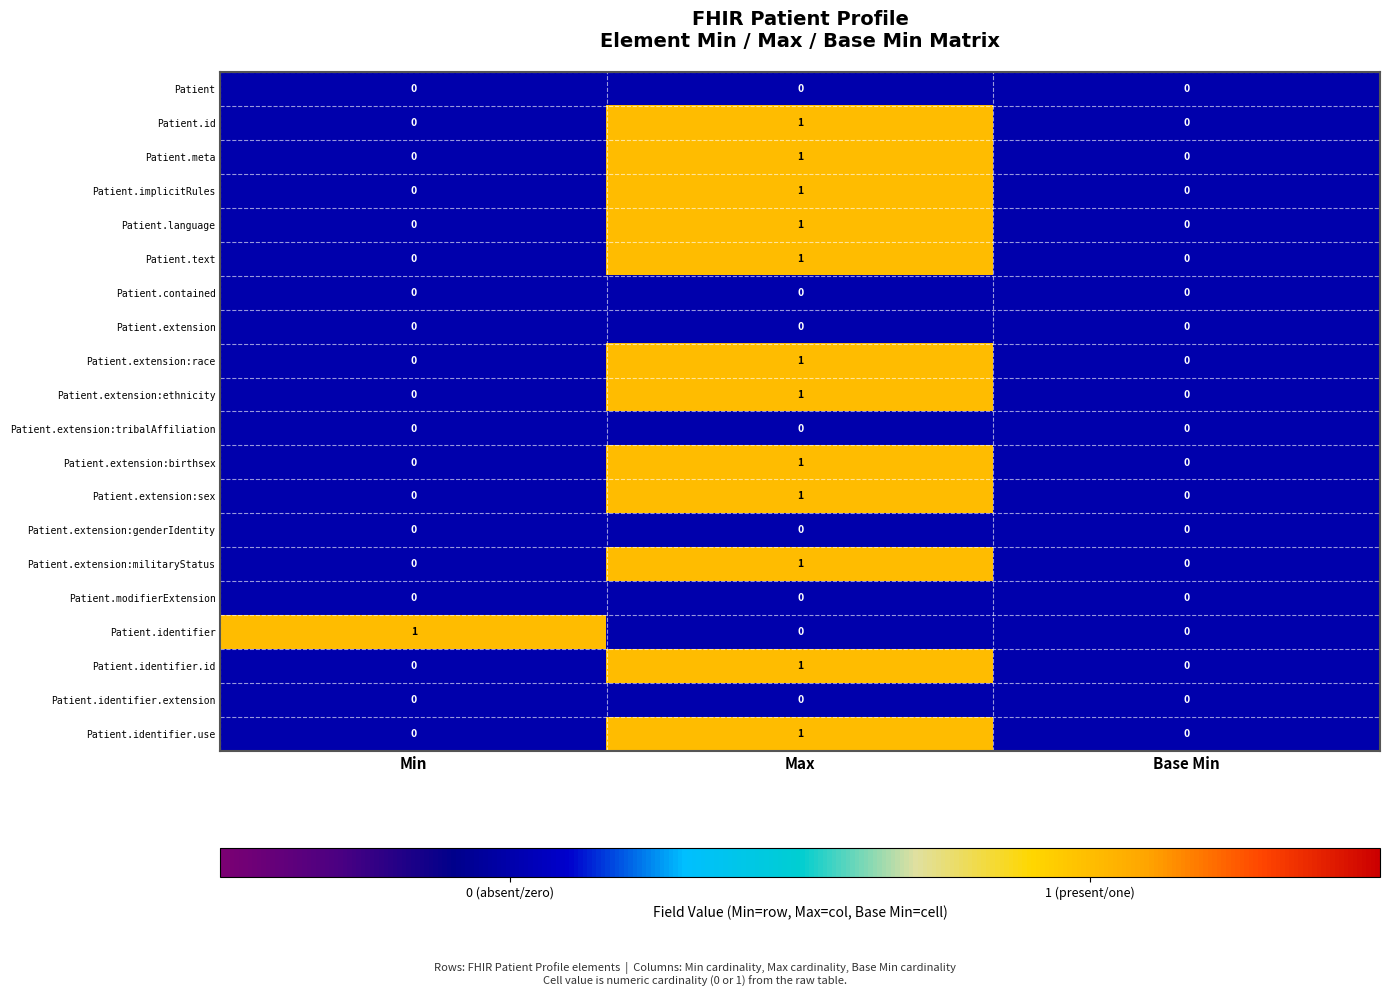

At which category is the sum across all series the highest?

Max